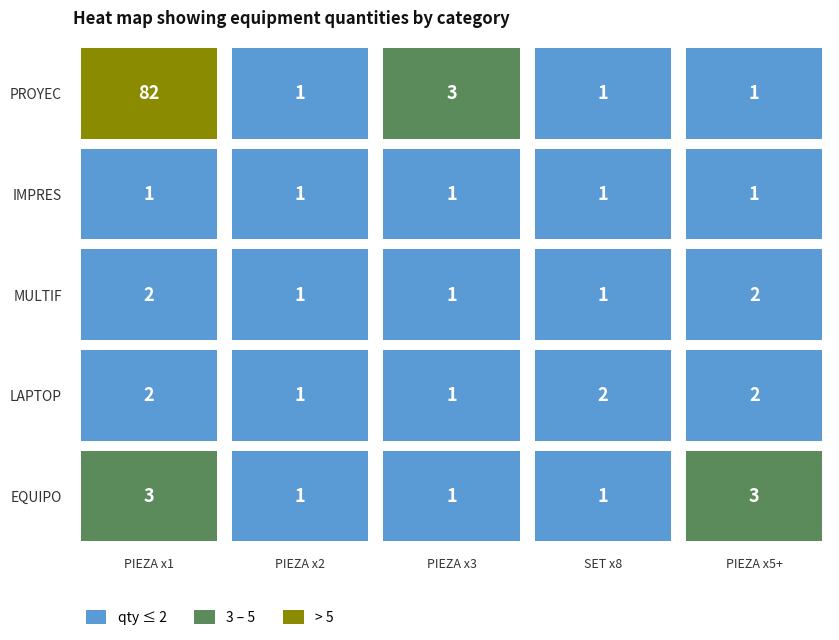

Reading right to left, transcribe all the data shown in this chart.

PROYECTOR: 4=1	3=1	2=3	1=1	0=82
IMPRESORA: 4=1	3=1	2=1	1=1	0=1
MULTIFUNCIONAL: 4=2	3=1	2=1	1=1	0=2
LAPTOP: 4=2	3=2	2=1	1=1	0=2
EQUIPO DE COMPUTO: 4=3	3=1	2=1	1=1	0=3